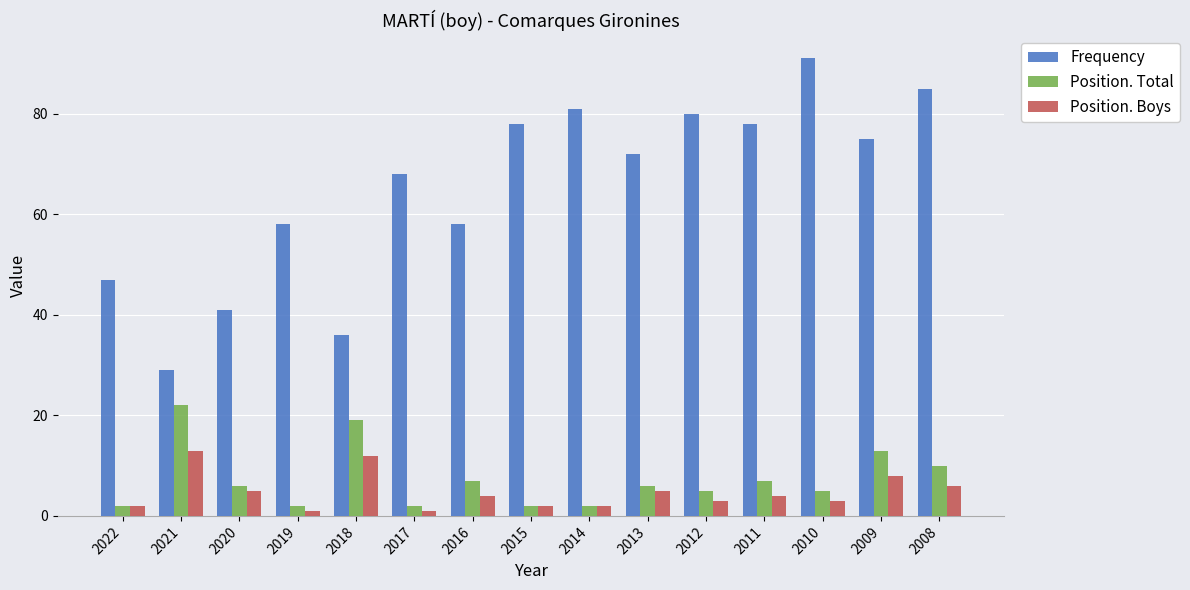

True or false: Position. Boys has a value of 3 at 2010.

True